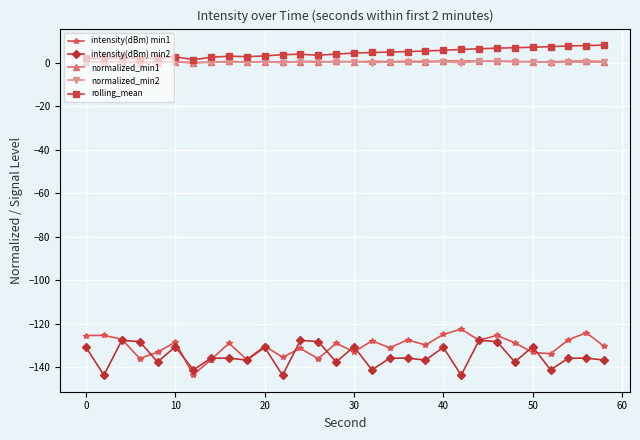

True or false: normalized_min1 and intensity(dBm) min2 intersect in this chart.

False